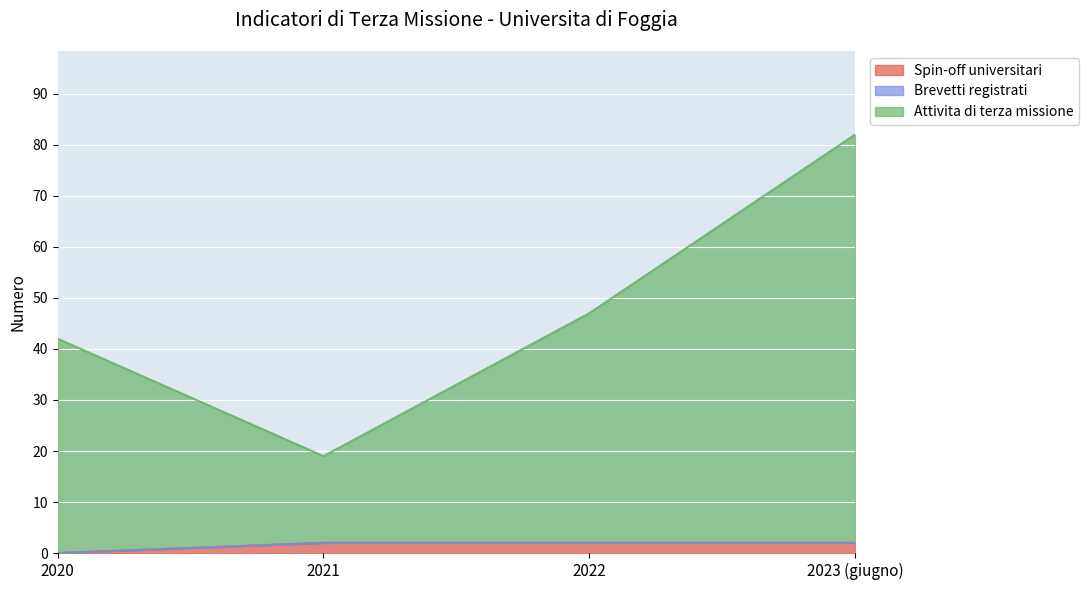

What value does the Spin-off universitari series have at 2022?

2